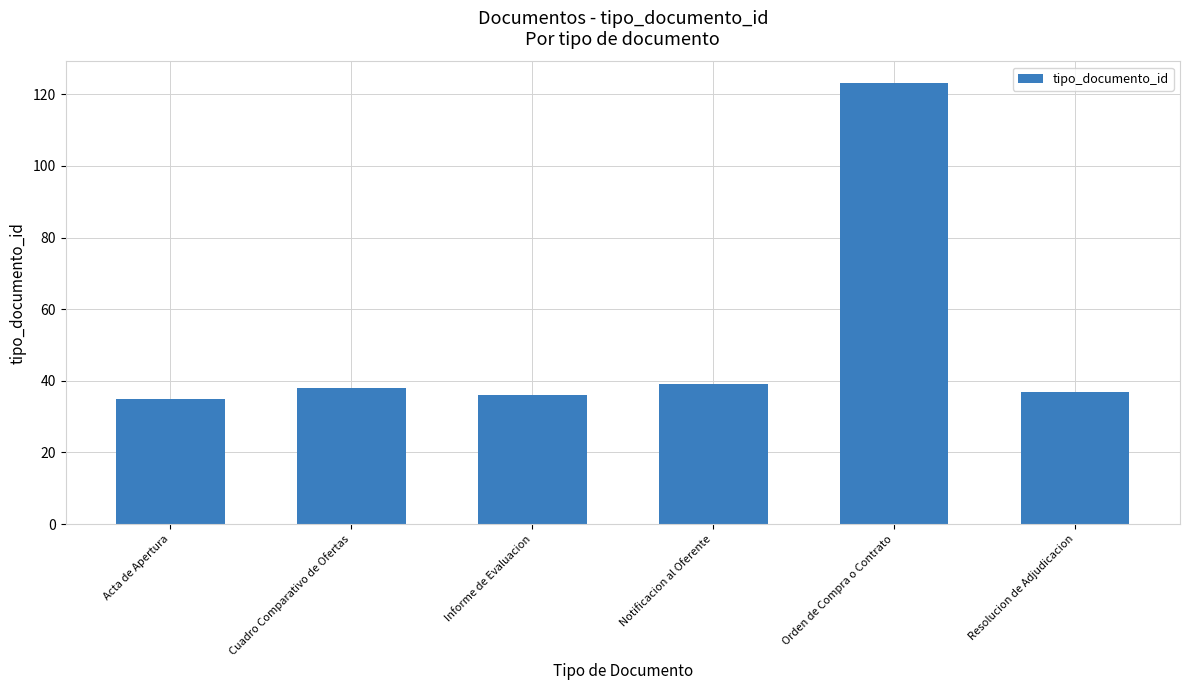

True or false: the data shows 17 at Resolucion de Adjudicacion.

False